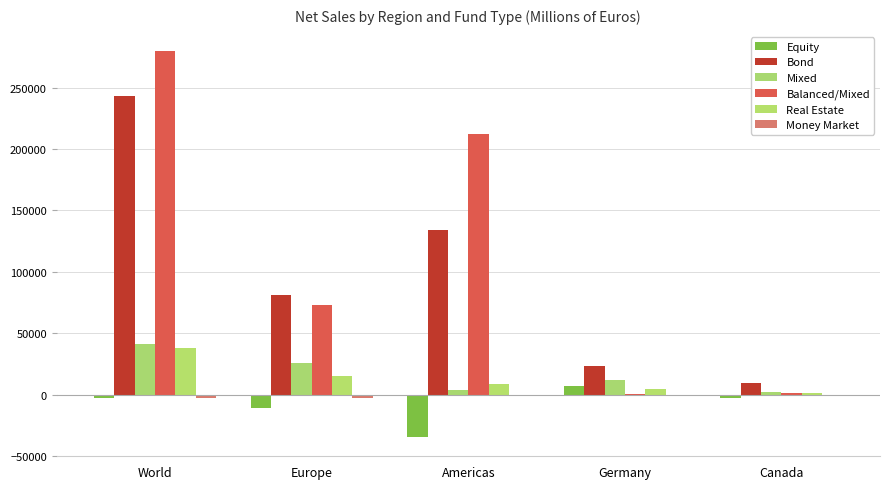

At which label does Equity reach its peak?

Germany